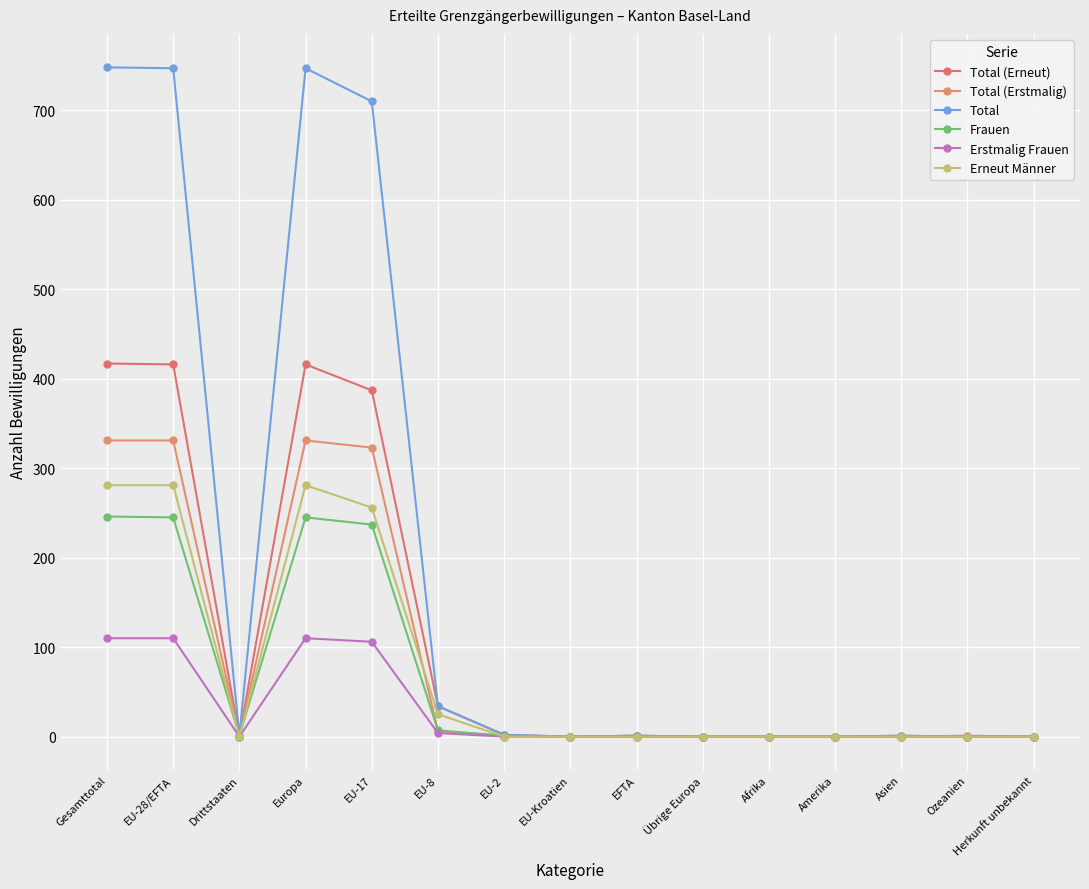

Which series changed the most between EU-17 and EFTA?

Total